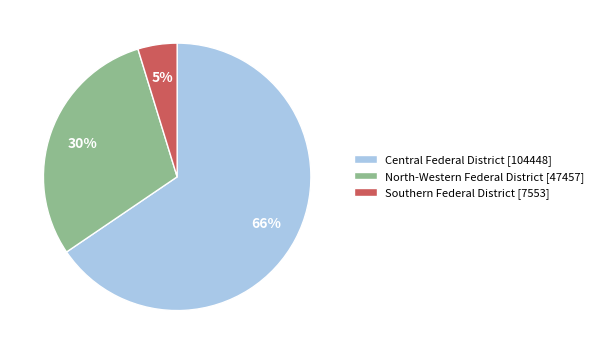

To the nearest percent, what portion does North-Western Federal District [47457] represent?

30%